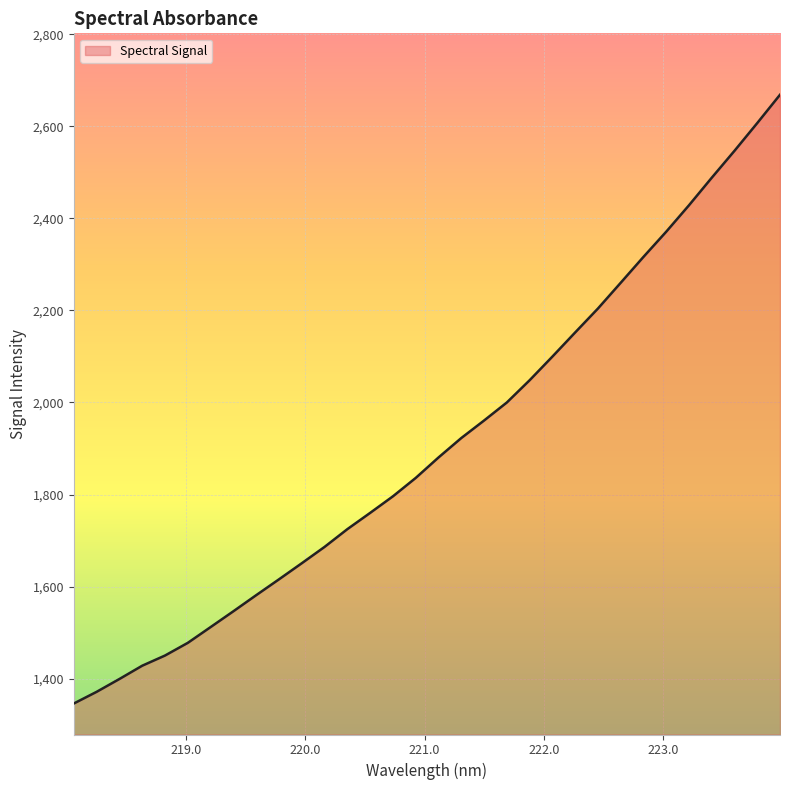

What is the minimum value shown in the chart?

1346.0